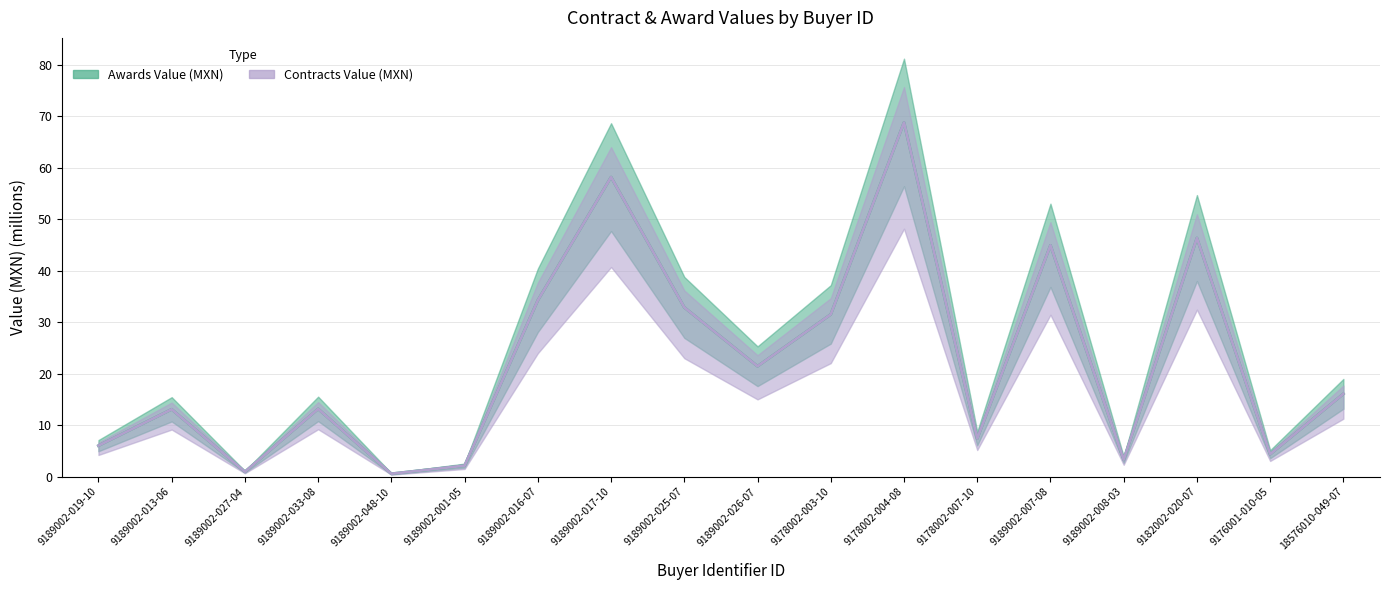

Reading left to right, extract all data points from this chart.

Awards Value (MXN): 9189002-019-10=6.0	9189002-013-06=13.1	9189002-027-04=1.0	9189002-033-08=13.2	9189002-048-10=0.6	9189002-001-05=2.2	9189002-016-07=34.2	9189002-017-10=58.2	9189002-025-07=32.9	9189002-026-07=21.4	9178002-003-10=31.5	9178002-004-08=68.8	9178002-007-10=7.4	9189002-007-08=44.9	9189002-008-03=3.3	9182002-020-07=46.3	9176001-010-05=4.4	18576010-049-07=16.1
Contracts Value (MXN): 9189002-019-10=6.0	9189002-013-06=13.1	9189002-027-04=1.0	9189002-033-08=13.2	9189002-048-10=0.6	9189002-001-05=2.2	9189002-016-07=34.2	9189002-017-10=58.2	9189002-025-07=32.9	9189002-026-07=21.4	9178002-003-10=31.5	9178002-004-08=68.8	9178002-007-10=7.4	9189002-007-08=44.9	9189002-008-03=3.3	9182002-020-07=46.3	9176001-010-05=4.4	18576010-049-07=16.1